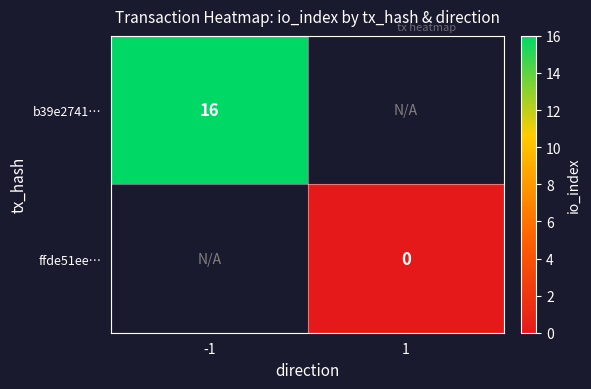

True or false: b39e2741… has a value of 16 at -1.

True